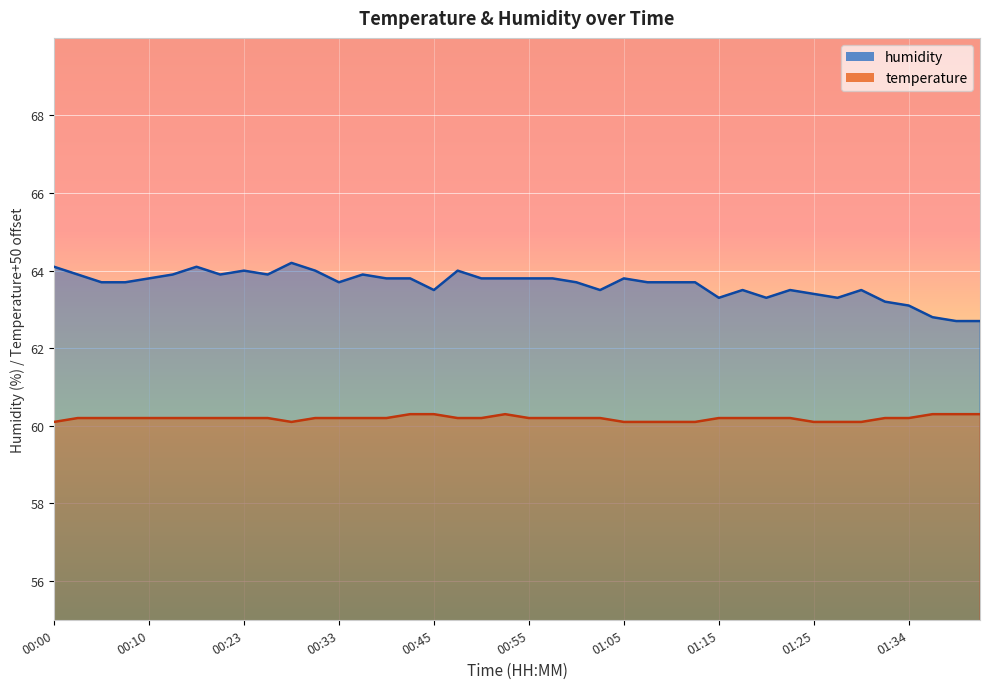

Between 00:17 and 01:07, which series saw the biggest shift?

humidity